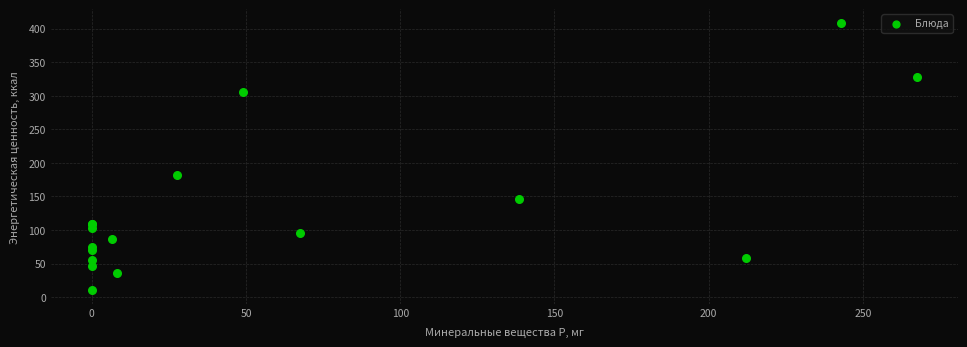

What Y value in the scatter plot is closest to 209?

182.0